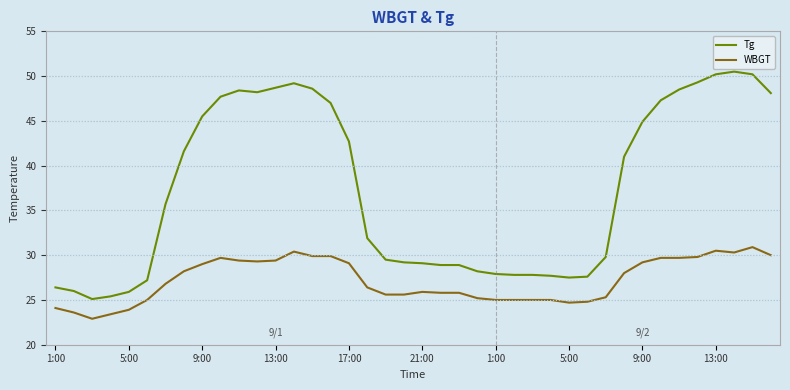

List the series in order of their peak value, highest first.

Tg, WBGT